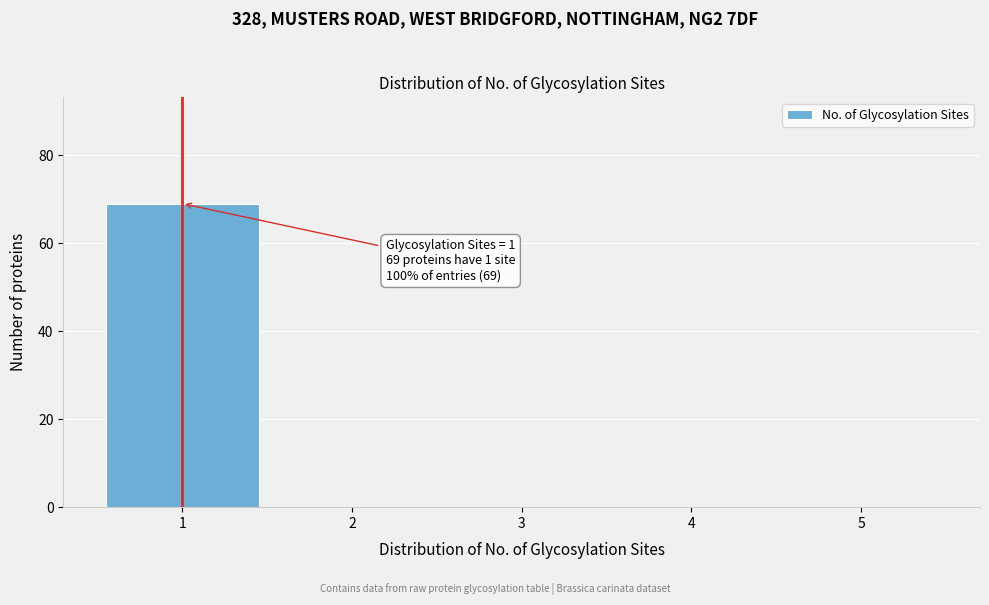

Reading right to left, list all the values displayed in this chart.

5=0	4=0	3=0	2=0	1=69